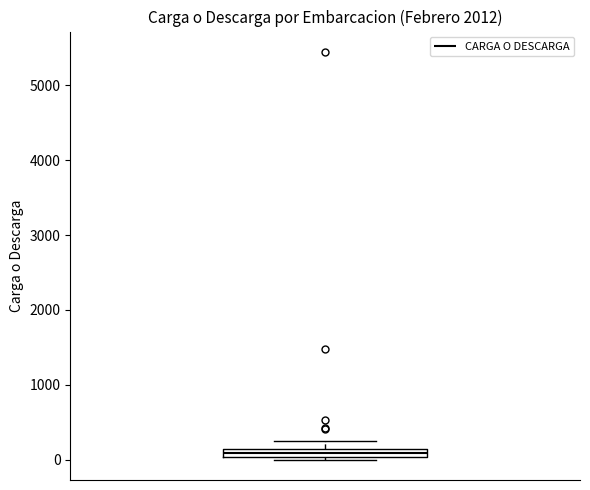

Where is the upper edge of the box on the y-axis? The values are not printed on the chart, so give them approximately, as read against the axis.

100